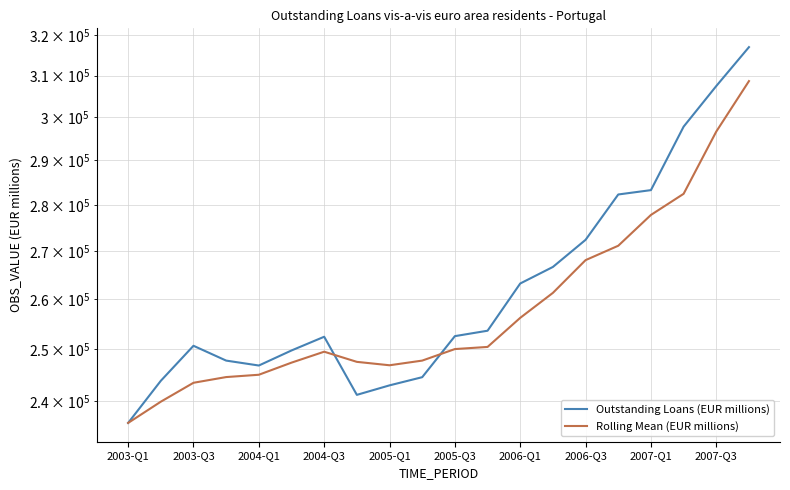

Between 2003-Q3 and 2004-Q1, which series saw the biggest shift?

Outstanding Loans (EUR millions)